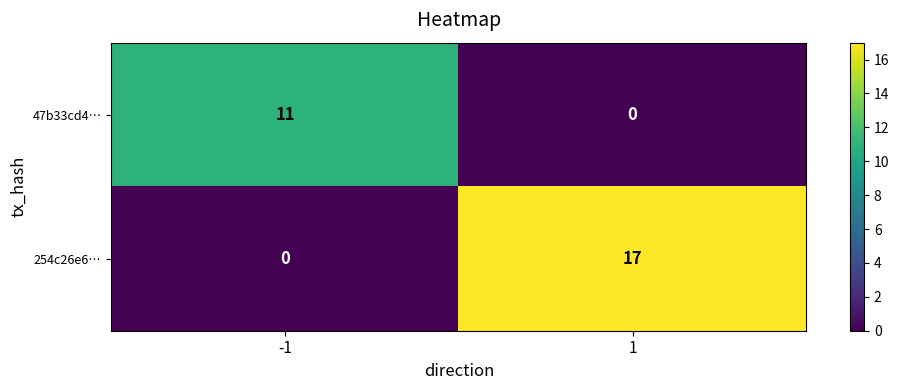

What is the difference between the maximum and minimum values in the 254c26e6… series?

17